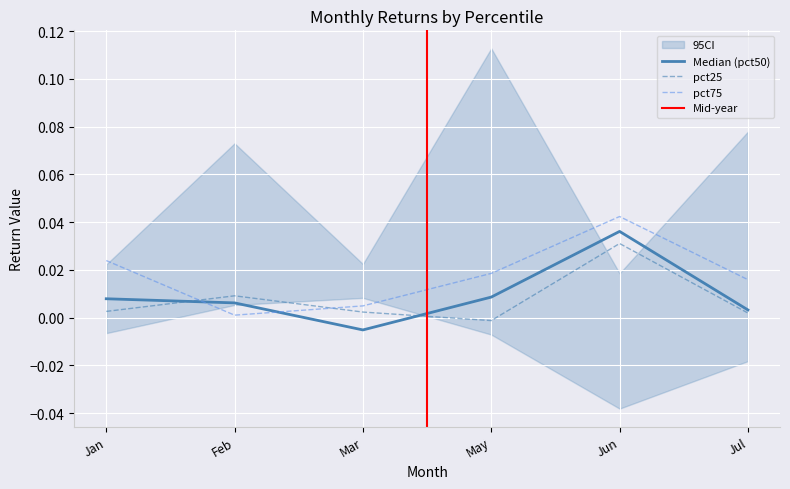

Between which two adjacent categories do pct75 and pct50 first intersect?

Jan and Feb